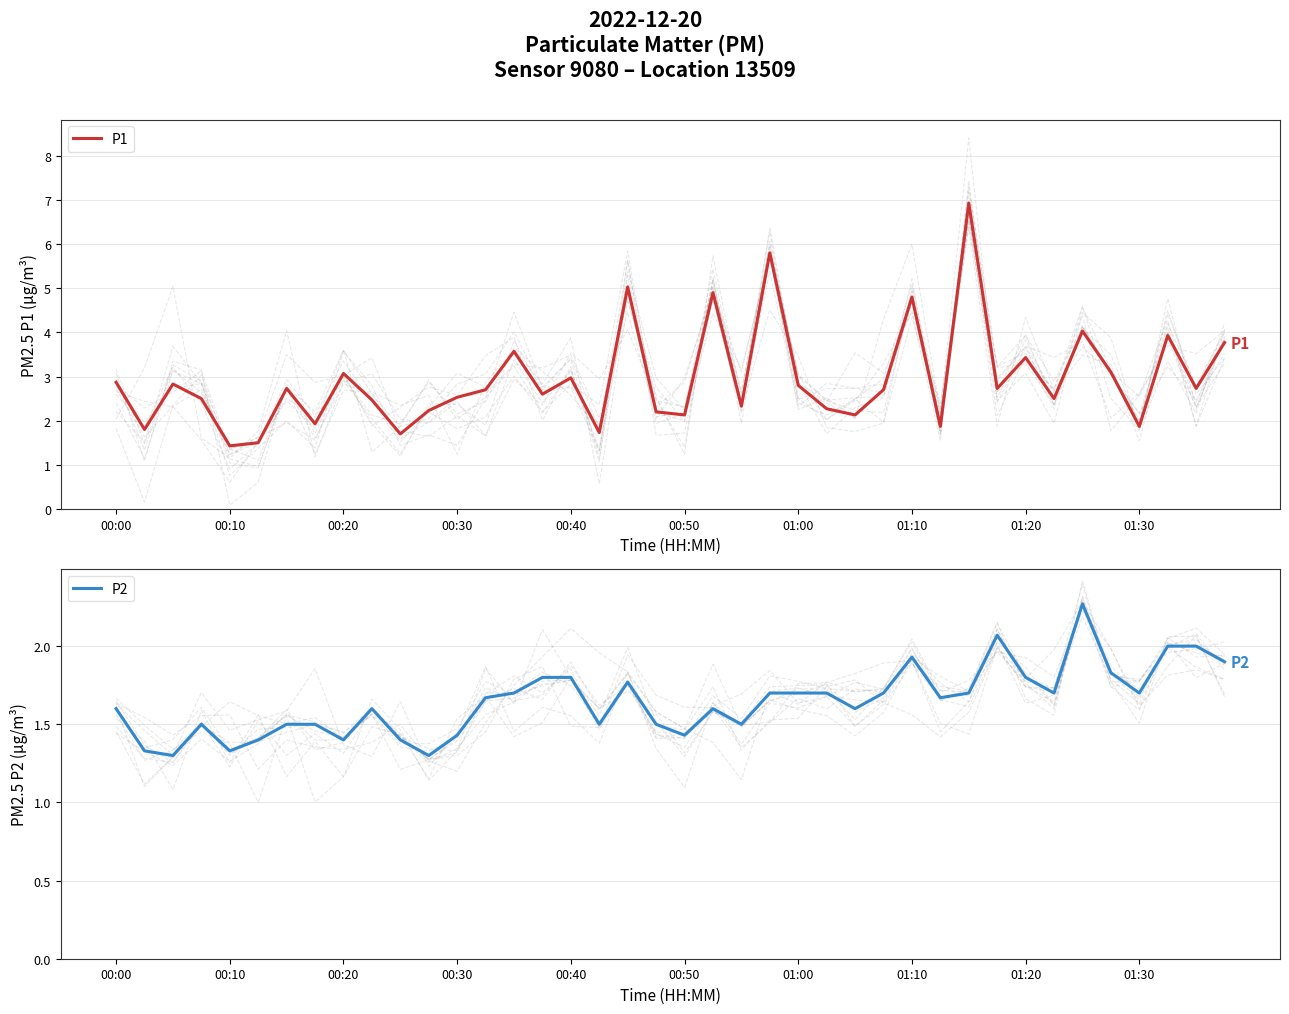

Which series changed the most between 16 and 22?

P1